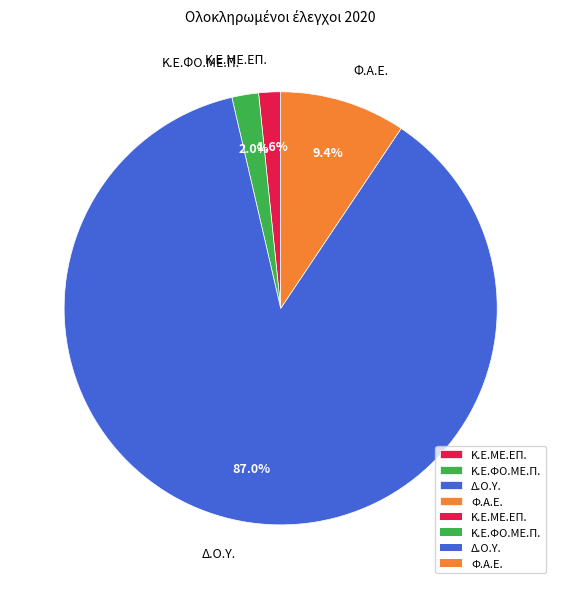

What is the ratio of the value at Κ.Ε.ΜΕ.ΕΠ. to the value at Κ.Ε.ΦΟ.ΜΕ.Π.?

0.8